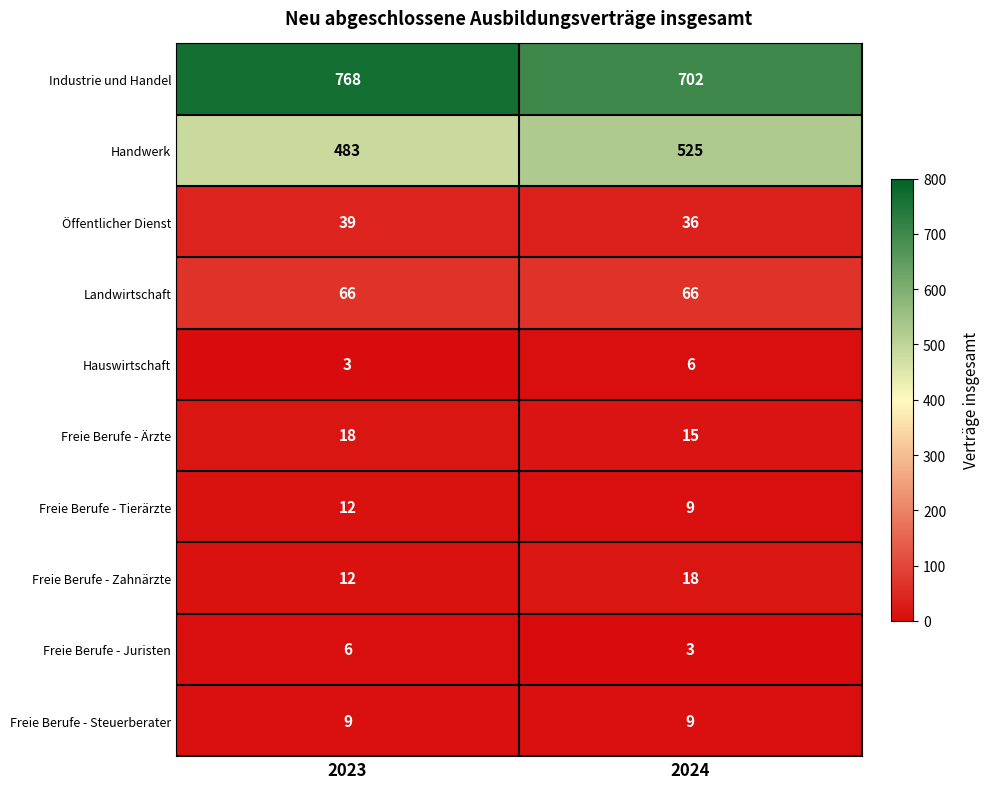

What is the difference between the highest and lowest values at 2023?

765